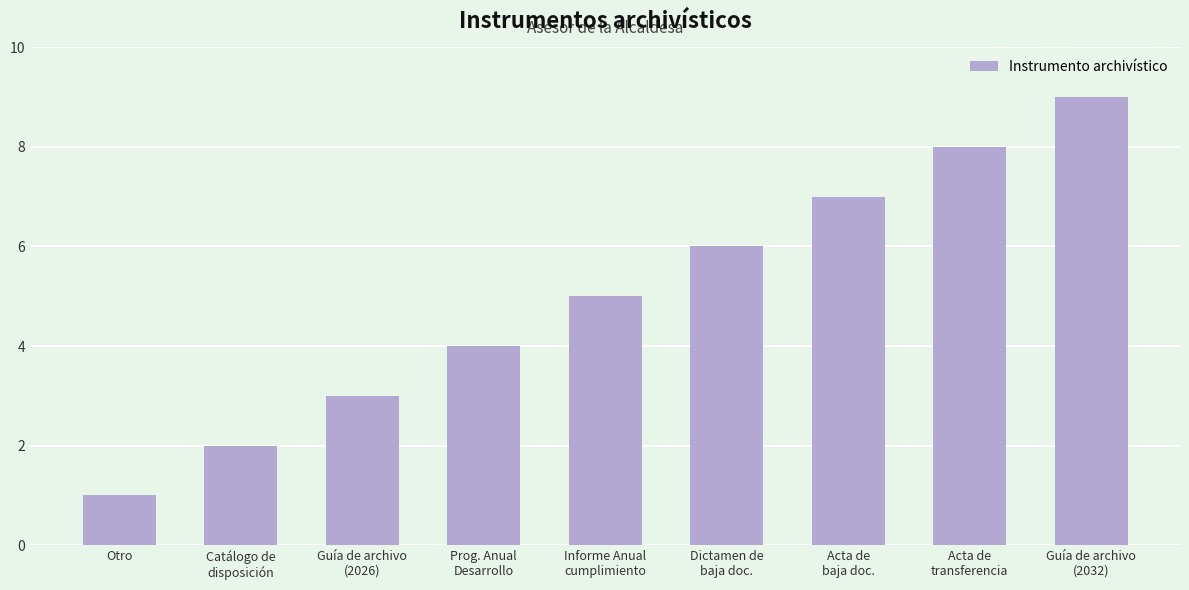

Count the values in the range 3 to 7.

5